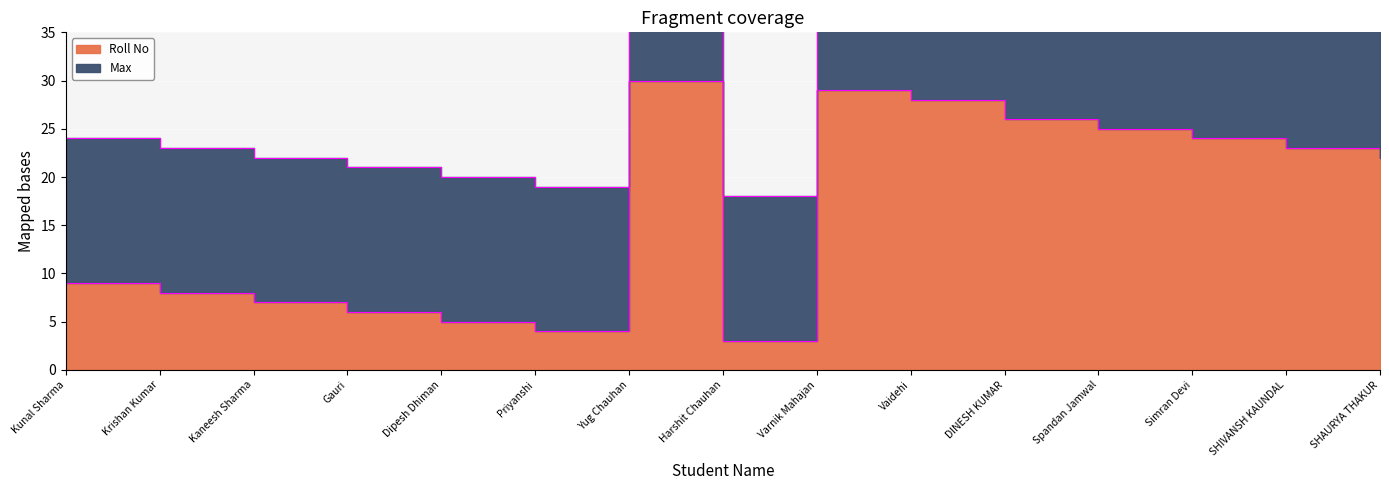

The value at SHIVANSH KAUNDAL is 32. True or false?

False